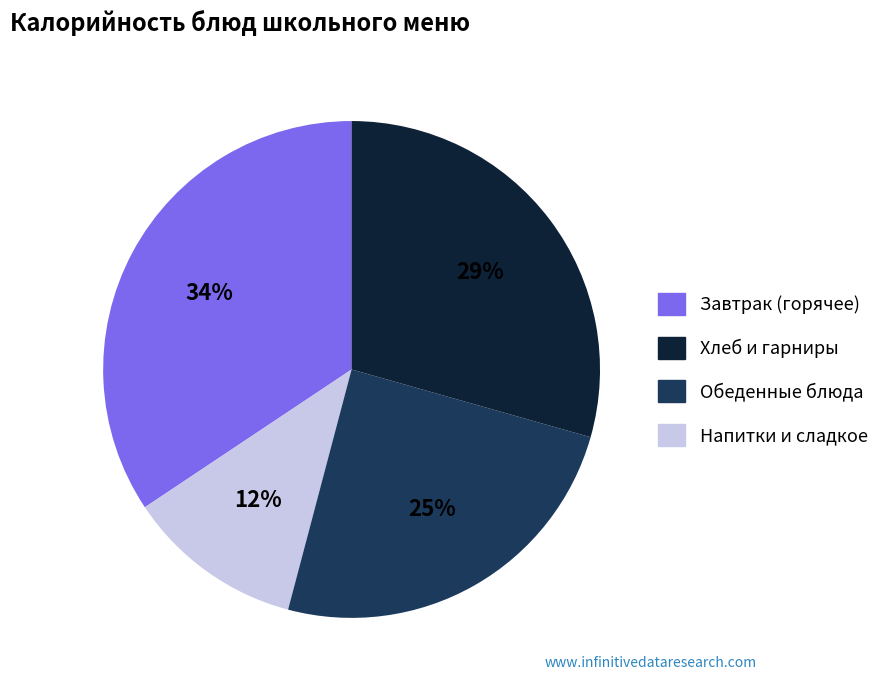

To the nearest percent, what is the average slice percentage?

25%